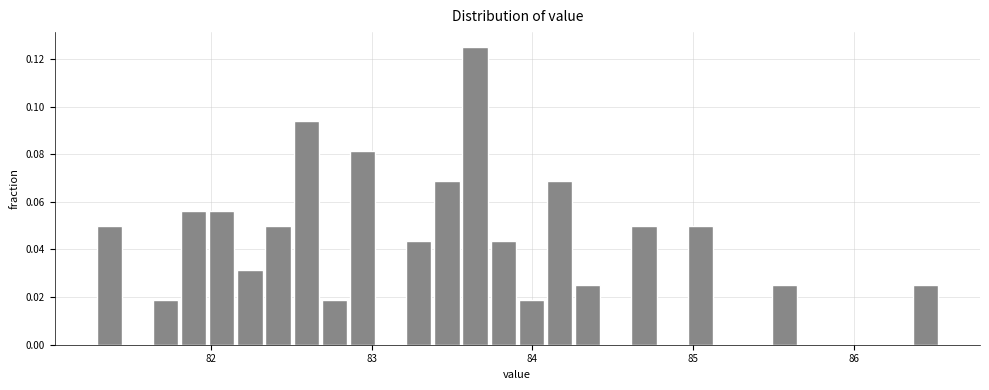

Around what value on the x-axis is the tallest bar? Give the approximate position of its centre, as read against the axis.

83.6